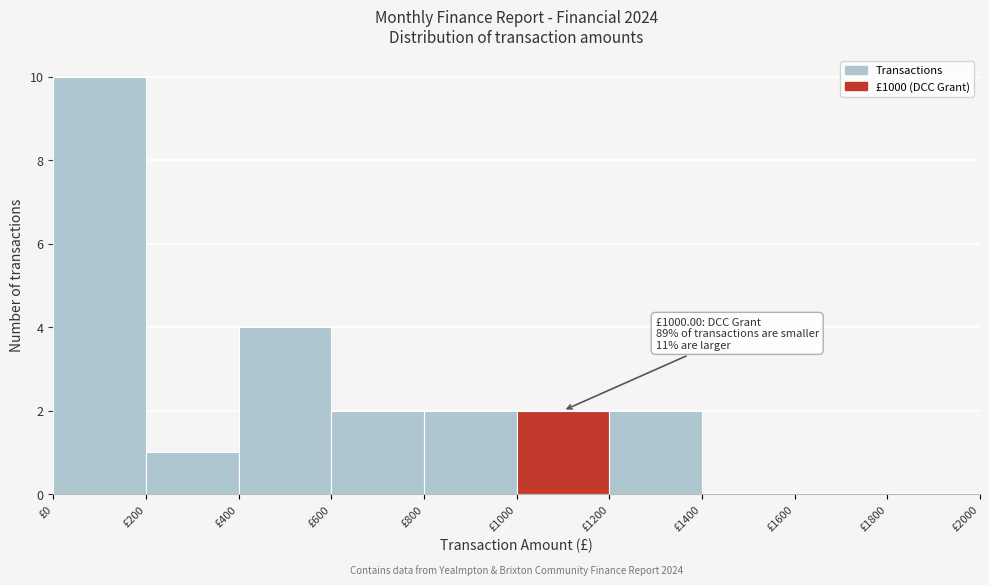

Which range on the x-axis has the tallest bar?

0 to 200